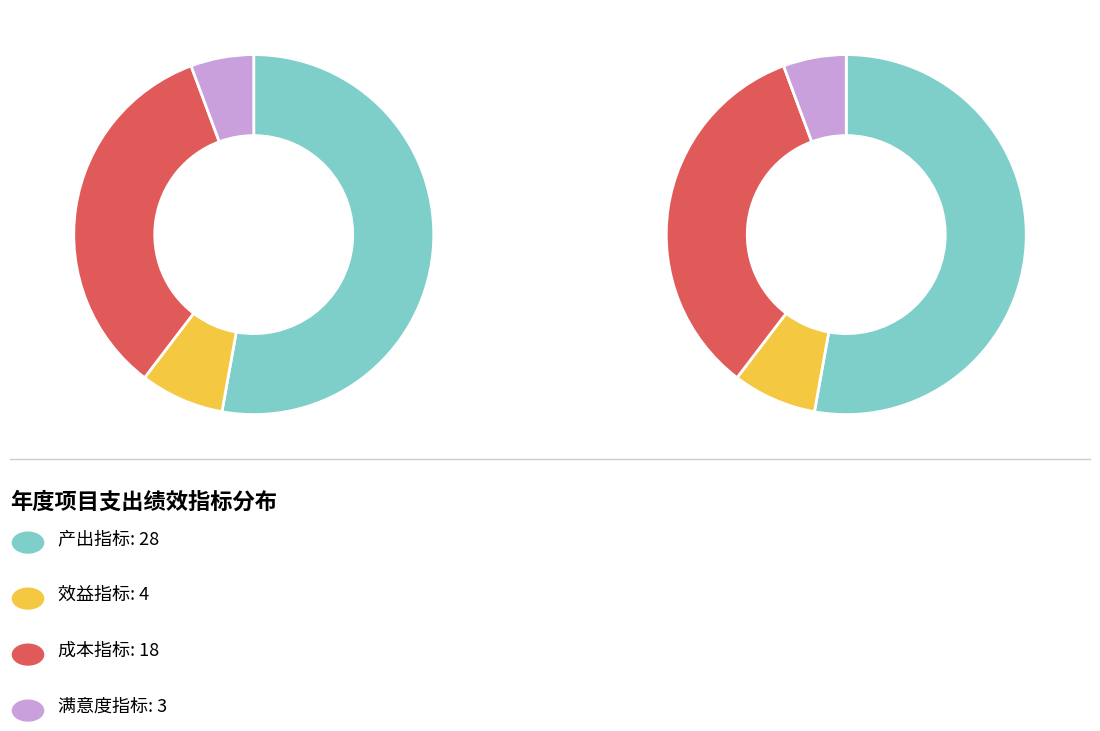

Does 满意度指标 account for over 50% of the chart?

No